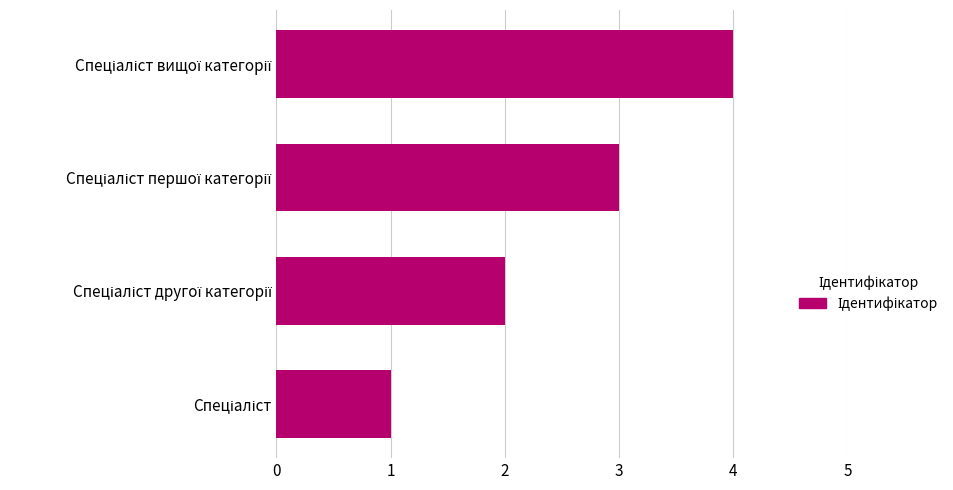

What is the maximum value shown in the chart?

4